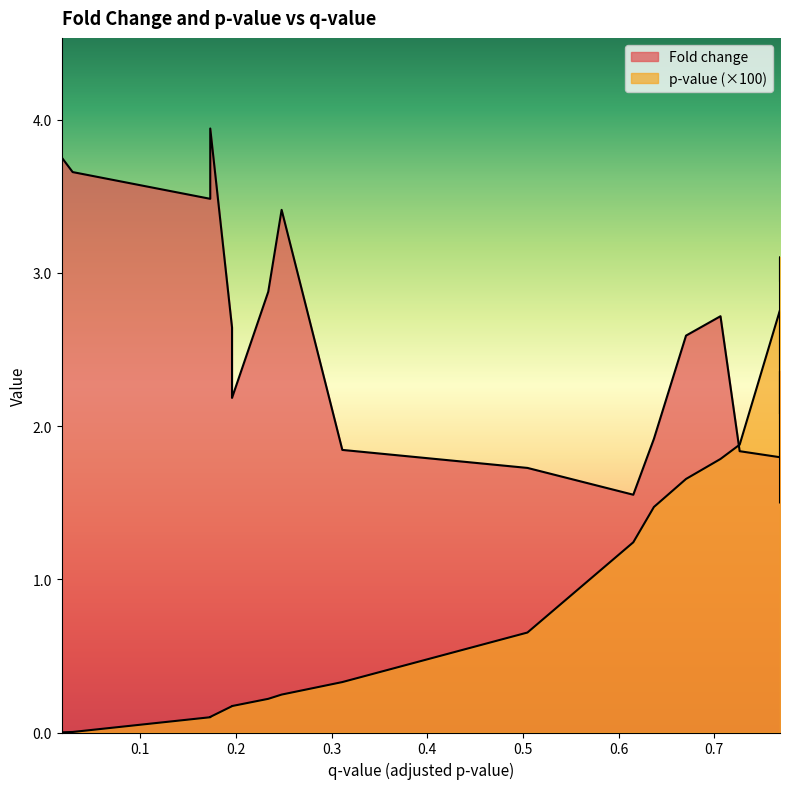

Reading left to right, extract all data points from this chart.

Fold change: 3.8	3.7	3.5	3.9	2.6	2.2	2.9	3.4	1.8	1.7	1.6	1.9	2.6	2.7	1.8	1.8	1.8	2.4	1.5	1.5
p-value: 0.0	0.0	0.1	0.1	0.2	0.2	0.2	0.2	0.3	0.7	1.2	1.5	1.7	1.8	1.9	2.8	2.6	2.1	3.1	2.9